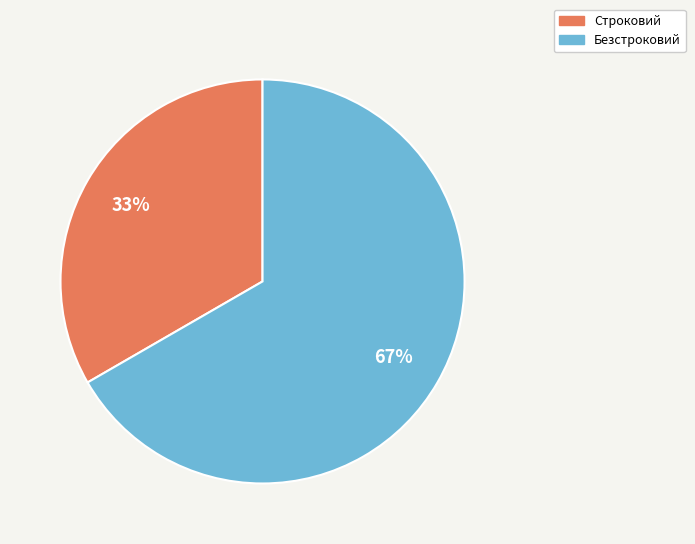

To the nearest percent, what portion does Строковий represent?

33%